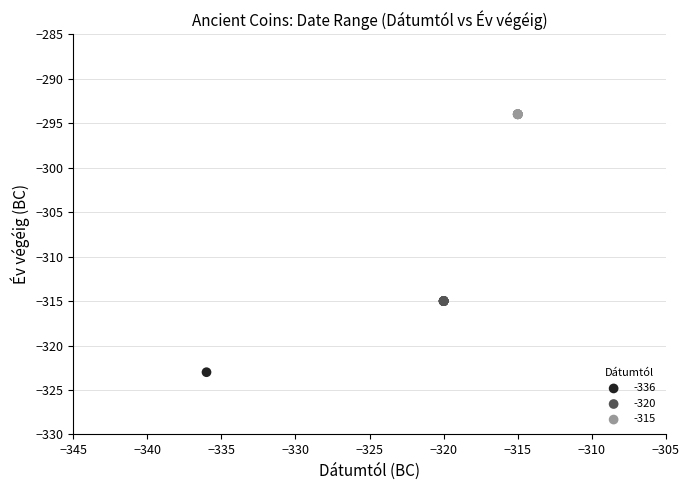

What are all the series names shown in the legend?

-336, -320, -315